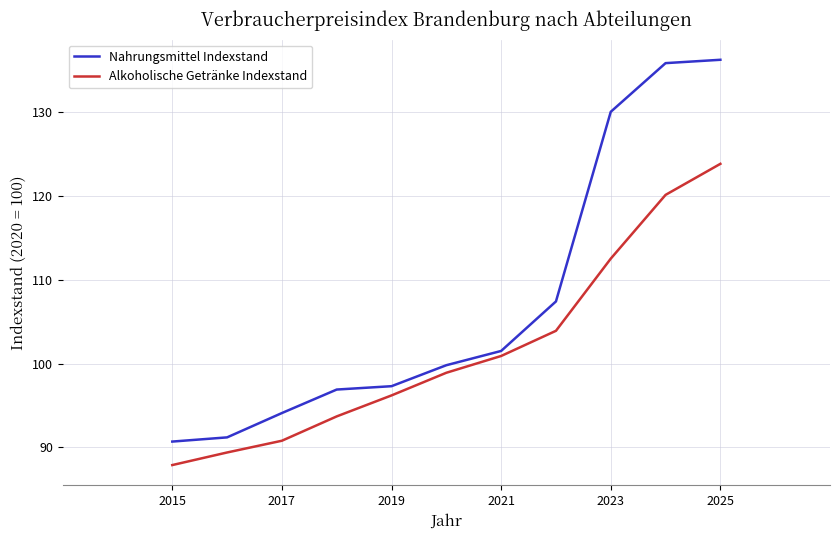

Rank the series by their maximum value, from highest to lowest.

Nahrungsmittel Indexstand, Alkoholische Getränke Indexstand